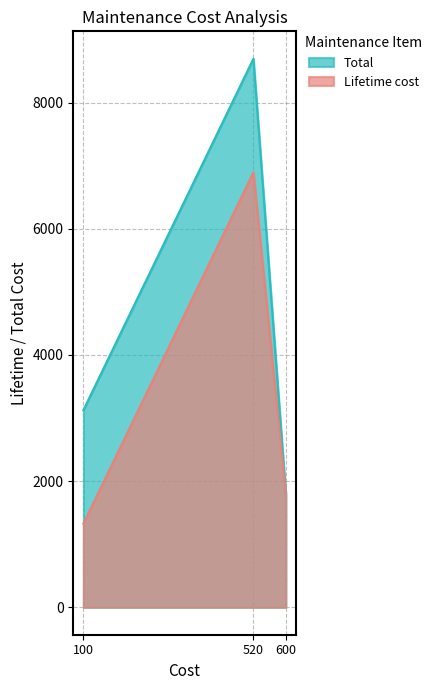

How many values in the Total series exceed 3125?

2